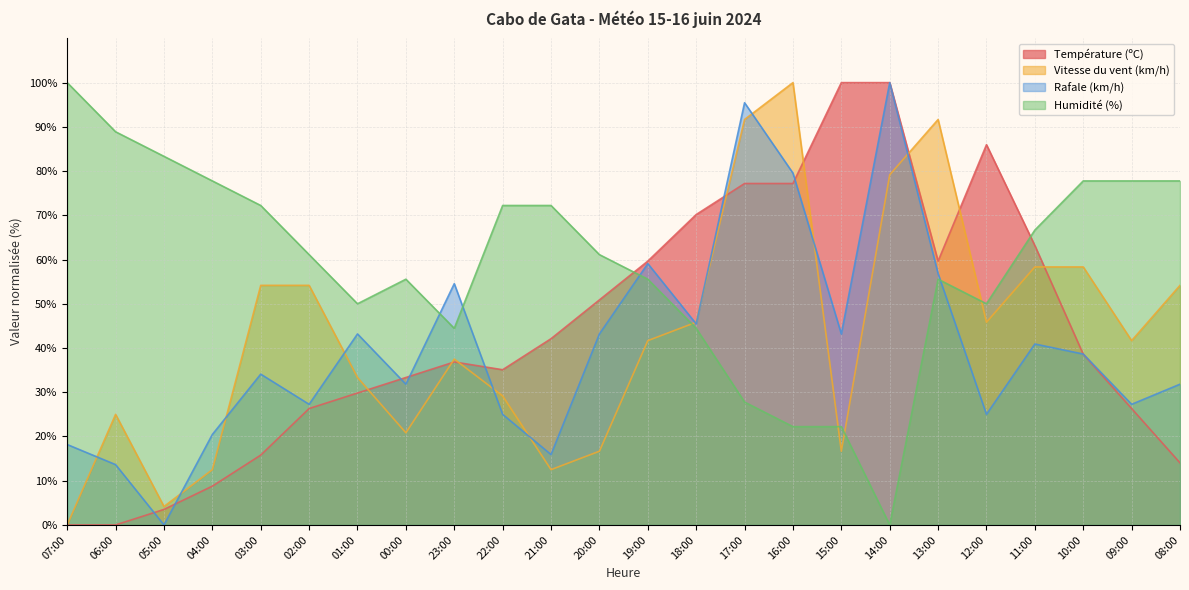

Between which two adjacent categories do Rafale (km/h) and Humidité (%) first intersect?

00:00 and 23:00